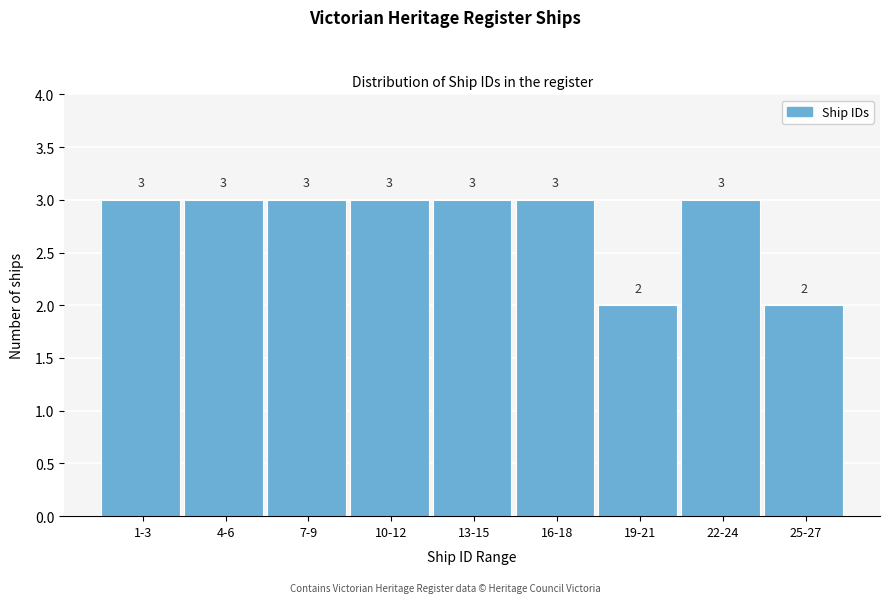

Reading right to left, extract all data points from this chart.

25-27=2	22-24=3	19-21=2	16-18=3	13-15=3	10-12=3	7-9=3	4-6=3	1-3=3